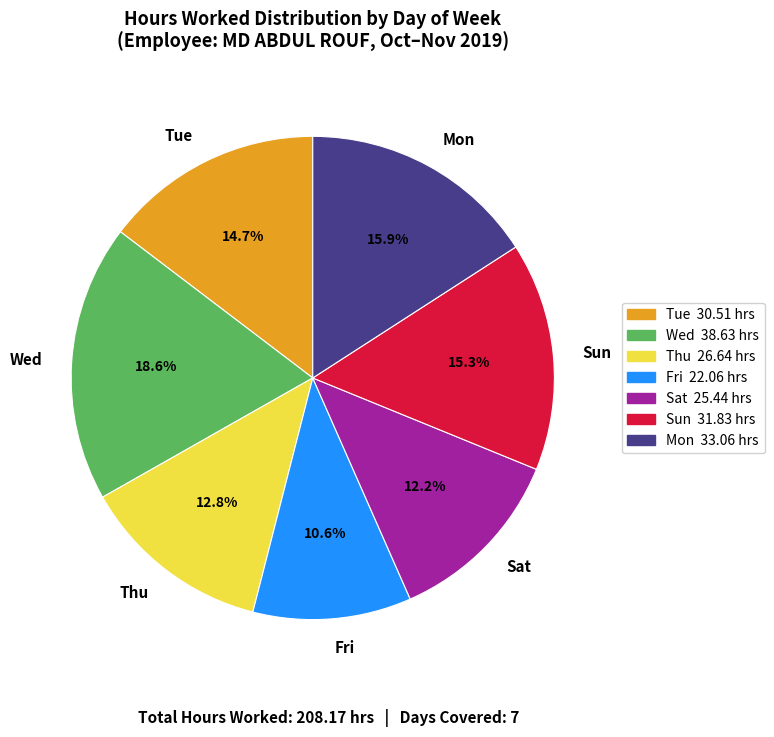

Rank the categories by value from highest to lowest.

Wed, Mon, Sun, Tue, Thu, Sat, Fri